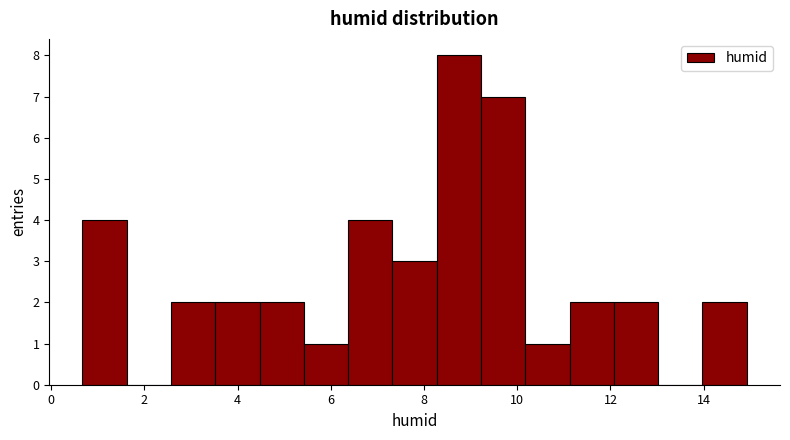

Reading left to right, transcribe this chart: for each bar, give the range it covers on the x-axis and its height. Neither the bar edges nor the heights are printed on the chart, so give them approximately, as read against the axes.

0.6 to 1.6: 4
1.6 to 2.6: 0
2.6 to 3.6: 2
3.6 to 4.4: 2
4.4 to 5.4: 2
5.4 to 6.4: 1
6.4 to 7.4: 4
7.4 to 8.2: 3
8.2 to 9.2: 8
9.2 to 10.2: 7
10.2 to 11.2: 1
11.2 to 12.0: 2
12.0 to 13.0: 2
13.0 to 14.0: 0
14.0 to 15.0: 2